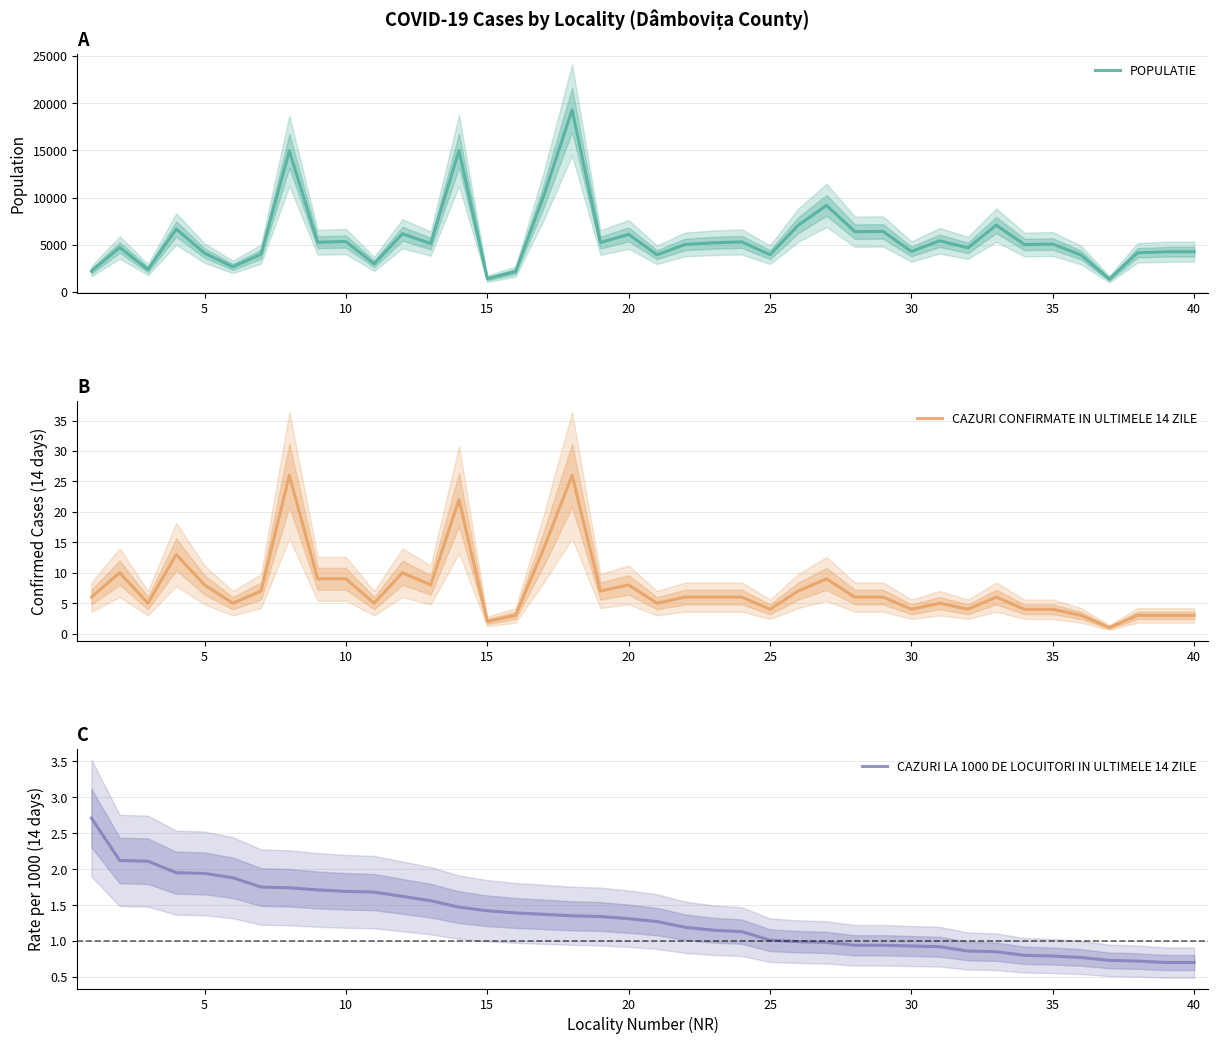

What is the lowest value of the POPULATIE series?

1362